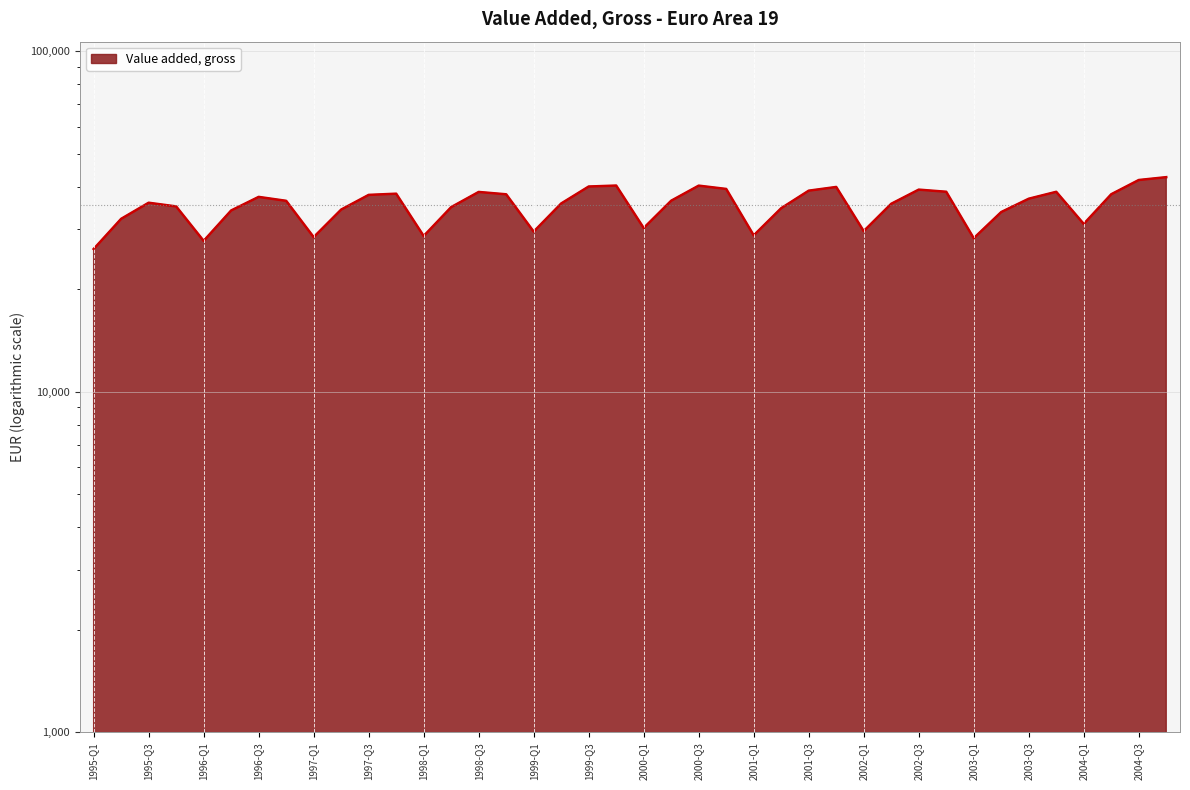

Rank the categories by value from lowest to highest.

1995-Q1, 1996-Q1, 2003-Q1, 1997-Q1, 1998-Q1, 2001-Q1, 1999-Q1, 2002-Q1, 2000-Q1, 2004-Q1, 1995-Q2, 2003-Q2, 1996-Q2, 1997-Q2, 2001-Q2, 1998-Q2, 1995-Q4, 2002-Q2, 1999-Q2, 1995-Q3, 1996-Q4, 2000-Q2, 2003-Q3, 1996-Q3, 1997-Q3, 1998-Q4, 2004-Q2, 1997-Q4, 1998-Q3, 2003-Q4, 2002-Q4, 2001-Q3, 2002-Q3, 2000-Q4, 2001-Q4, 1999-Q3, 2000-Q3, 1999-Q4, 2004-Q3, 2004-Q4